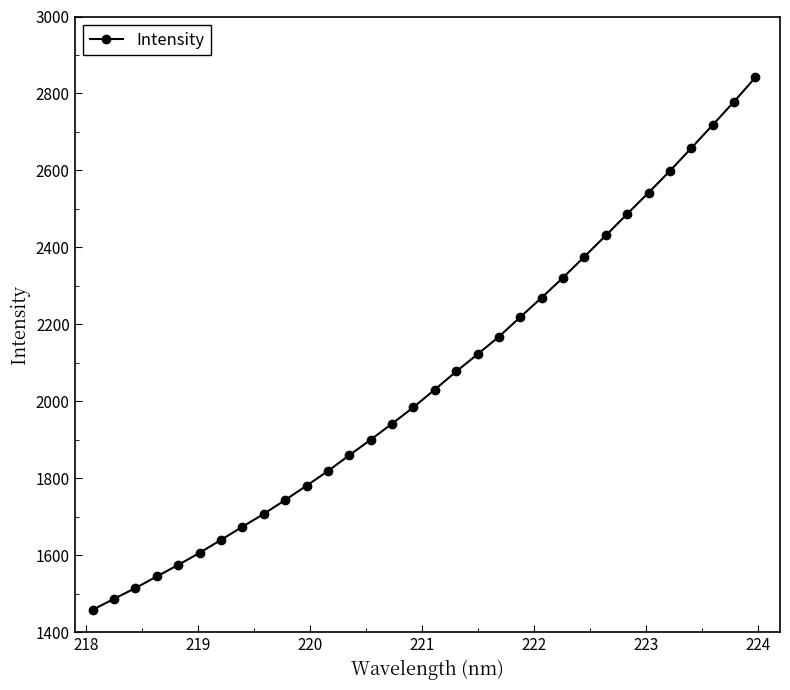

What is the value of the 21st point from the left?

2219.1